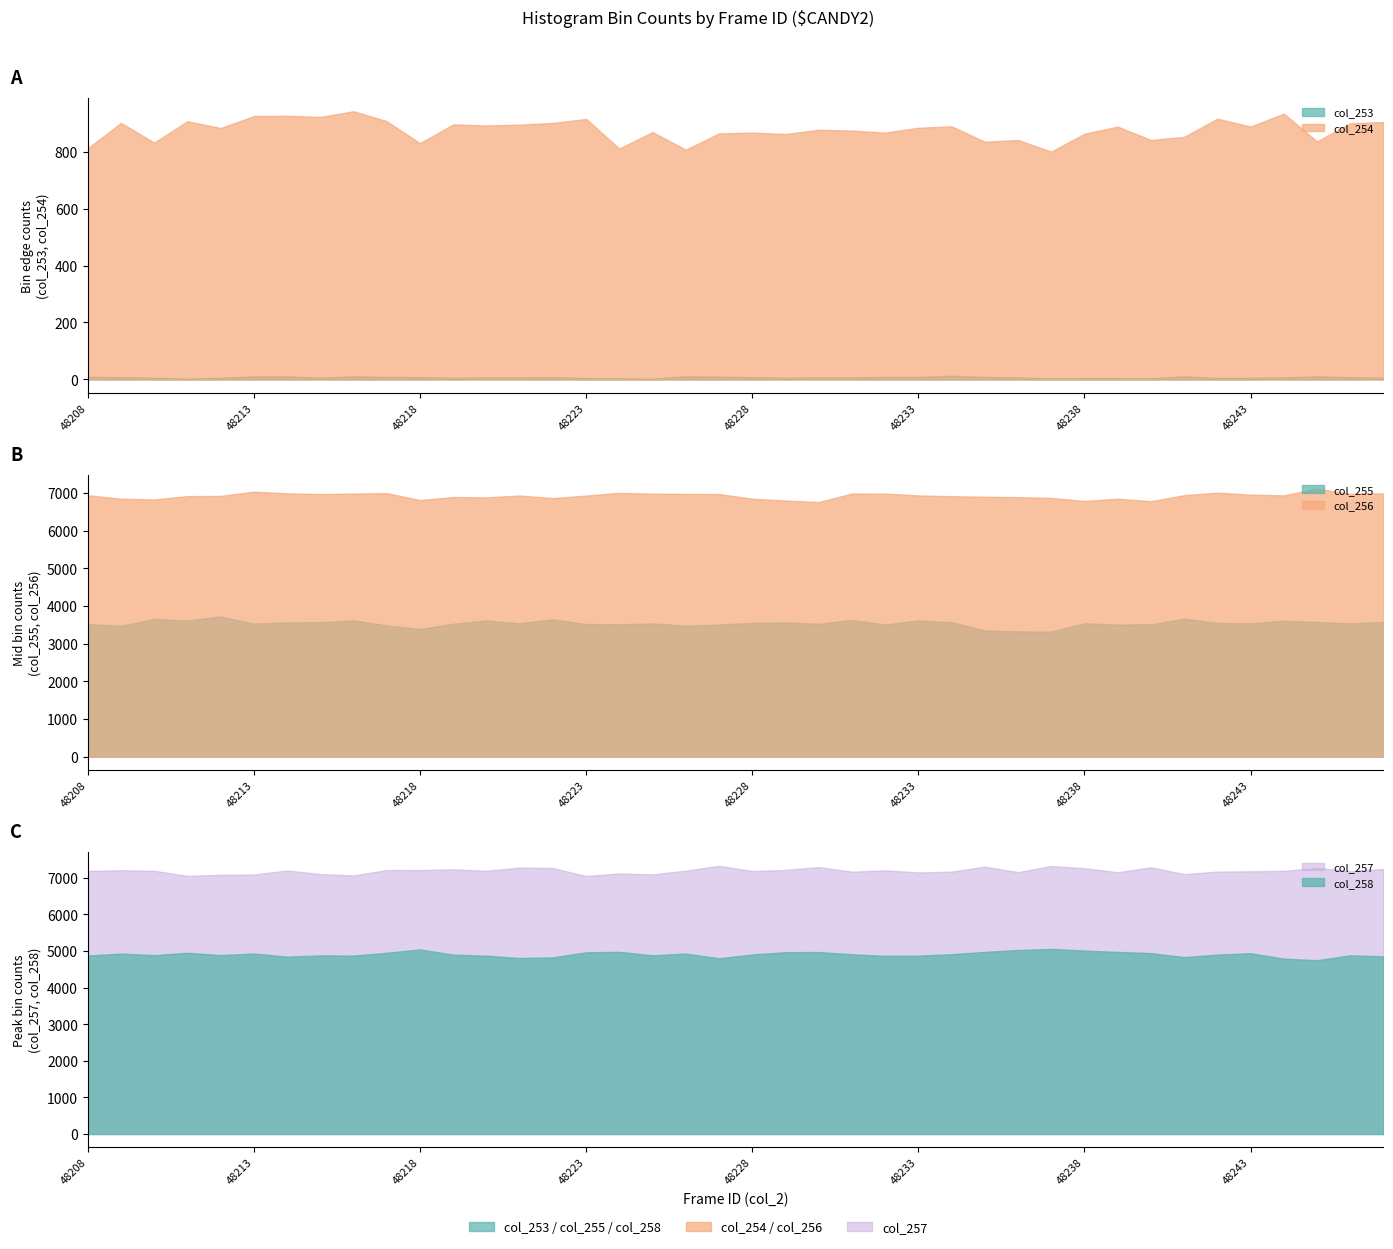

What is the greatest value displayed?

7330